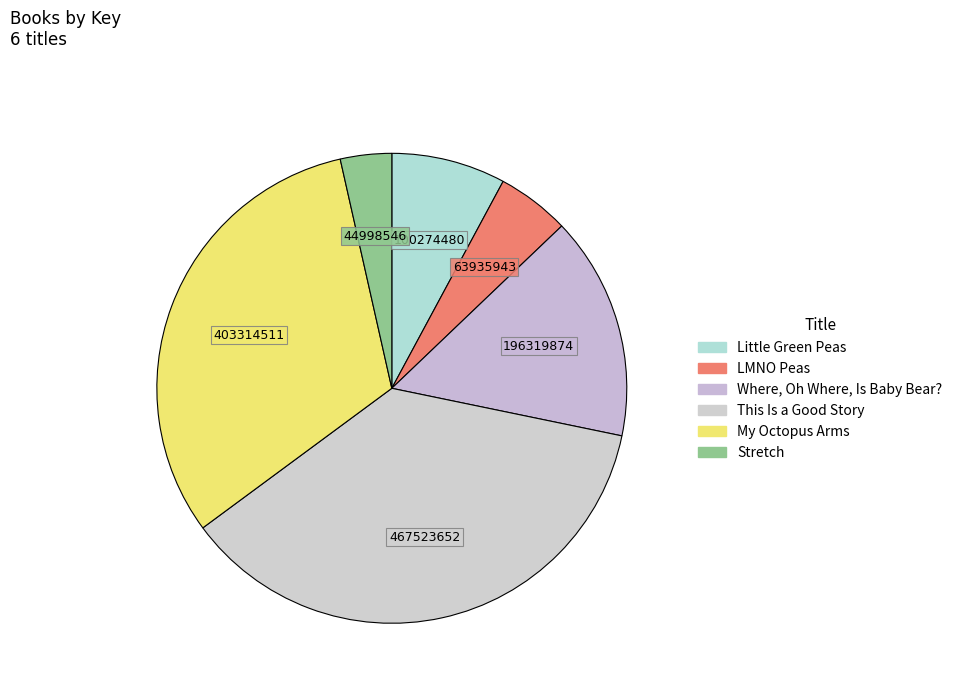

To the nearest percent, what is the difference between the largest and smallest slice percentages?

33%